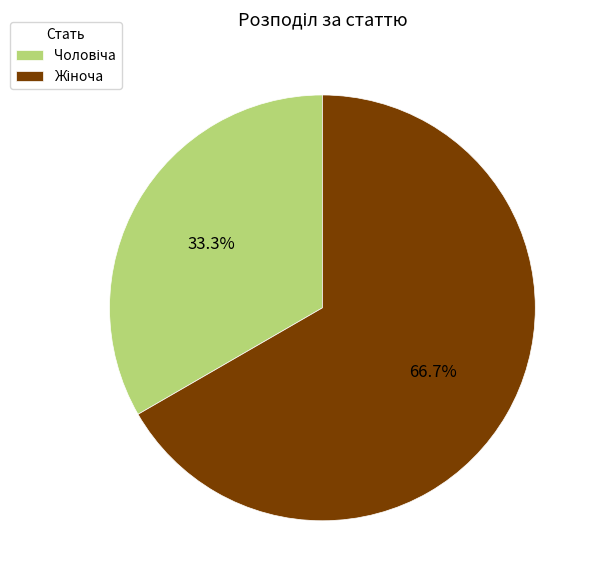

To the nearest percent, what is the difference between the largest and smallest slice percentages?

33%